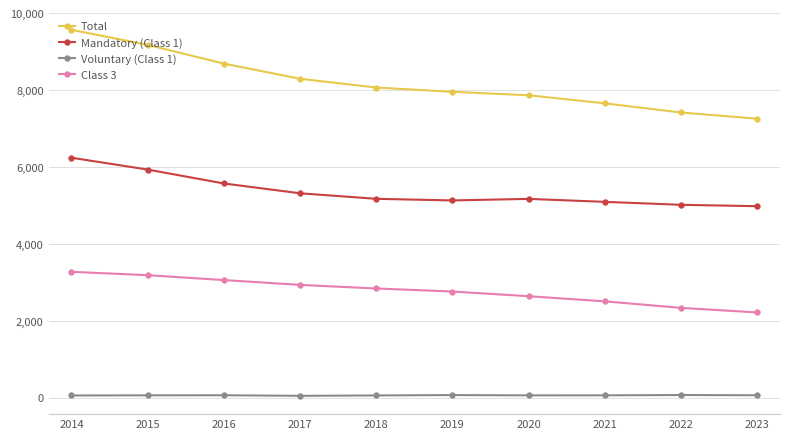

What is the difference between the highest and lowest values at 2014?

9514